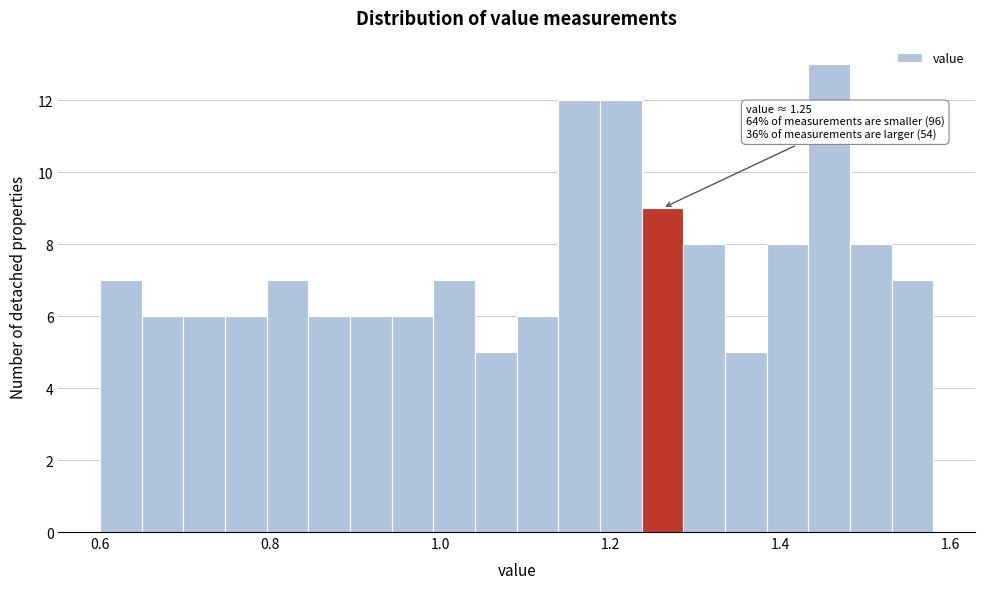

Around what value on the x-axis is the tallest bar? Give the approximate position of its centre, as read against the axis.

1.46